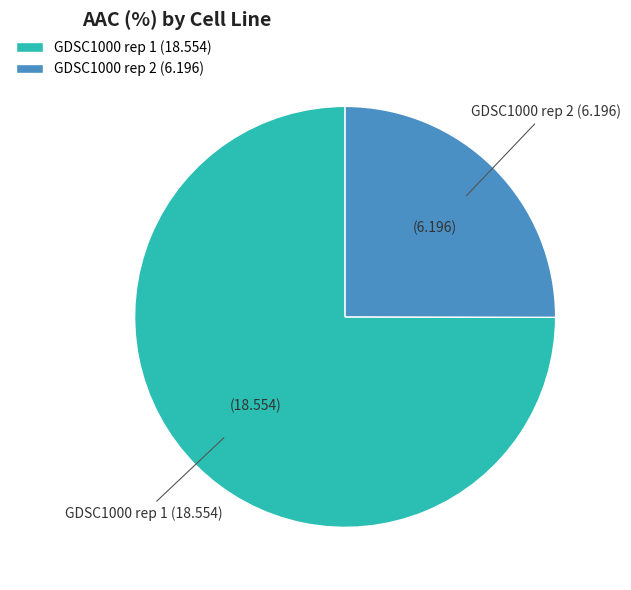

Which category has the smallest portion of the pie?

GDSC1000 rep 2